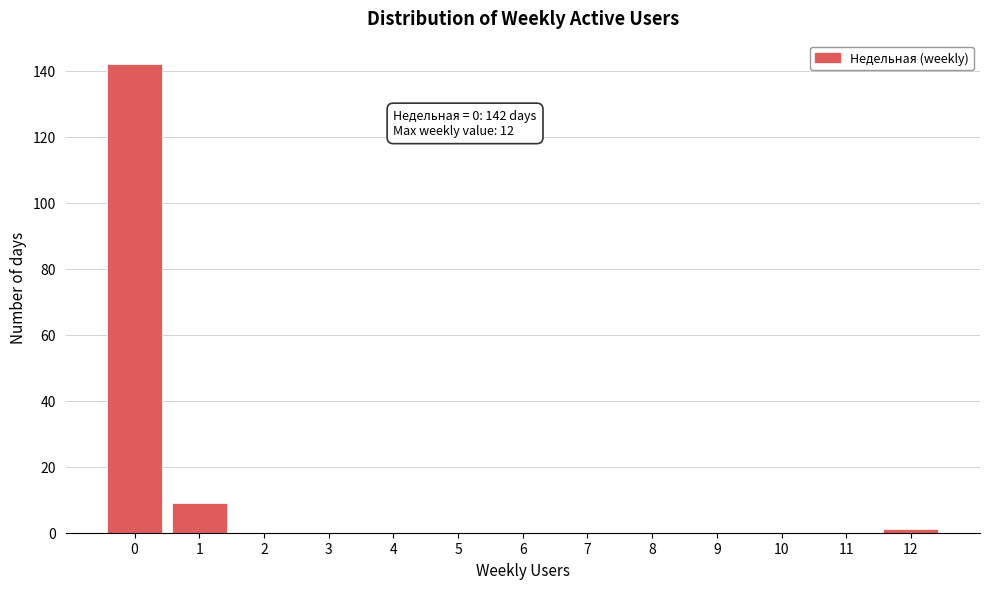

Reading left to right, extract all data points from this chart.

0=142	1=9	2=0	3=0	4=0	5=0	6=0	7=0	8=0	9=0	10=0	11=0	12=1